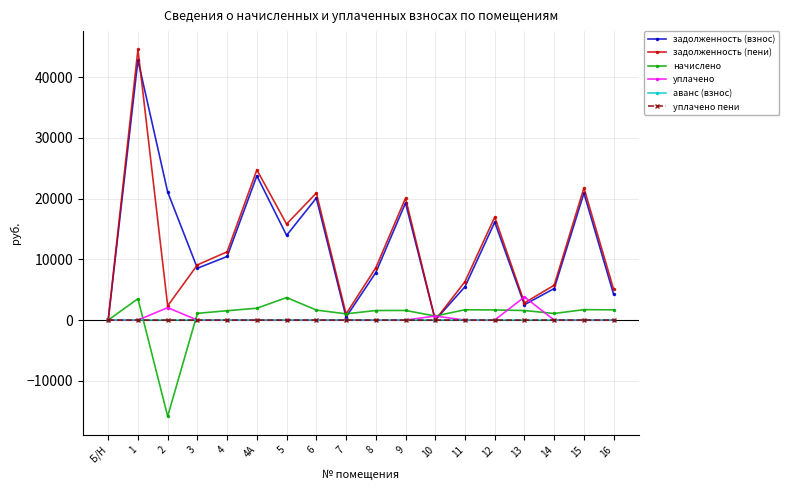

What are all the series names shown in the legend?

задолженность (взнос), задолженность (пени), начислено, уплачено, аванс (взнос), уплачено пени